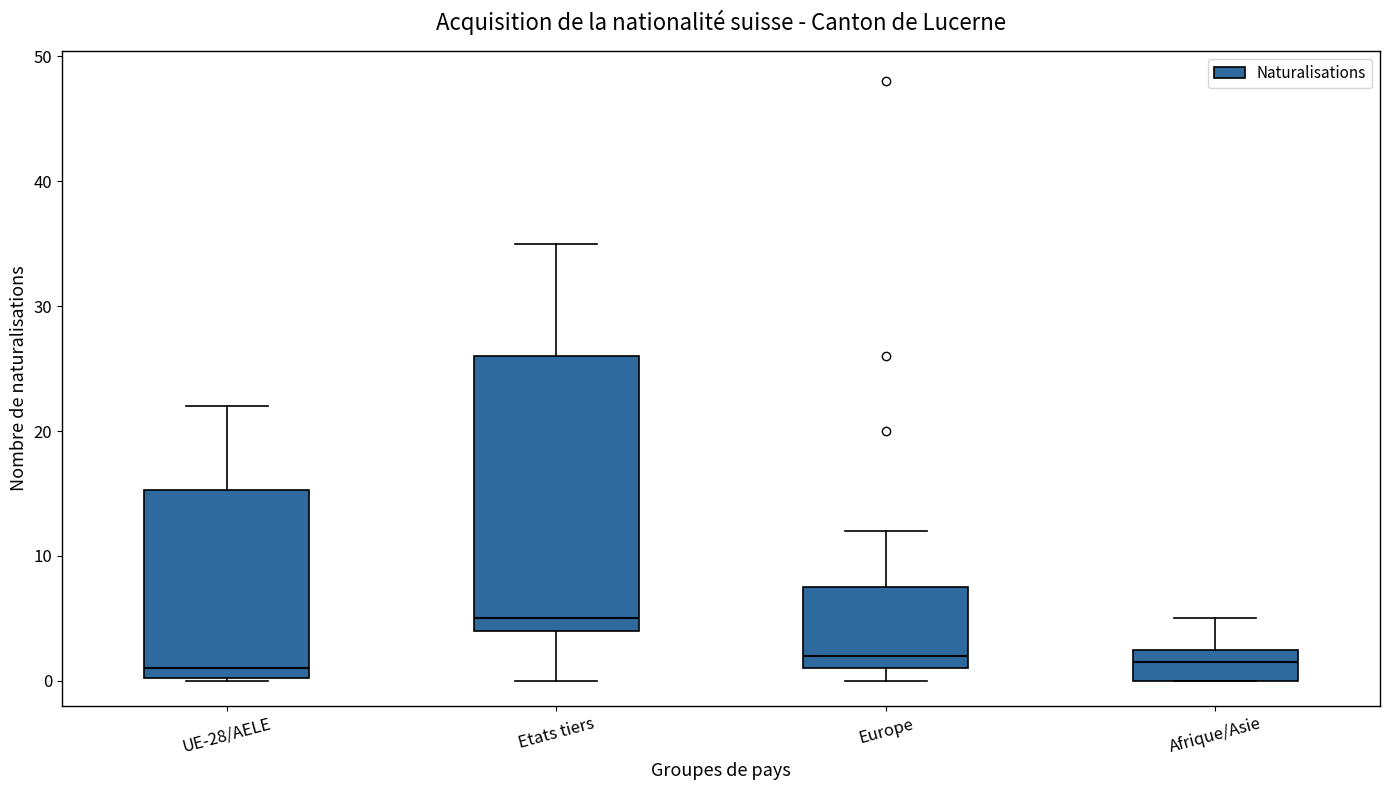

Reading left to right, transcribe this box plot: for each box, give where its median line is, the range the box spans, and where its two whiskers end, as read against the y-axis. The values are not printed on the chart, so give them approximately, as read against the axis.

UE-28/AELE: median 1, box 0 to 15, whiskers 0 to 22
Etats tiers: median 5, box 4 to 26, whiskers 0 to 35
Europe: median 2, box 1 to 8, whiskers 0 to 12
Afrique/Asie: median 2, box 0 to 3, whiskers 0 to 5